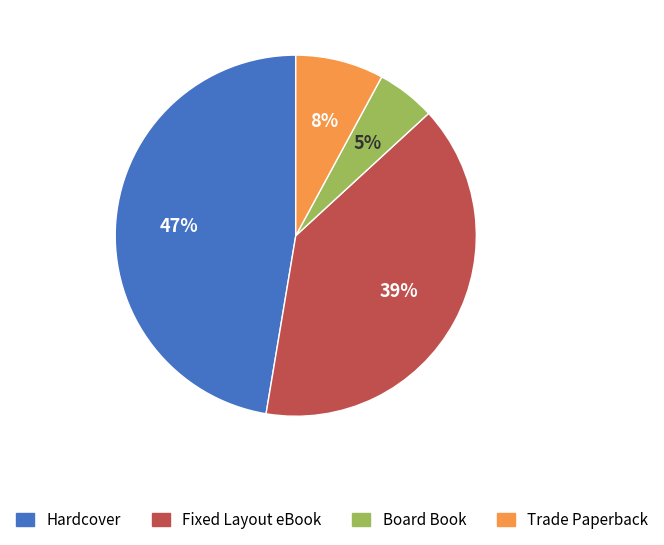

Do Hardcover and Board Book together represent more than half of the pie?

Yes